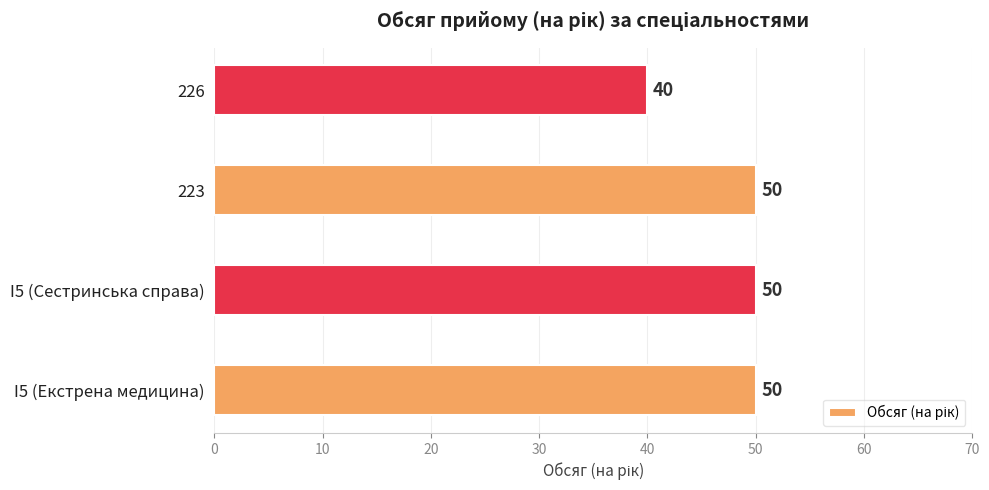

What is the minimum value shown in the chart?

40